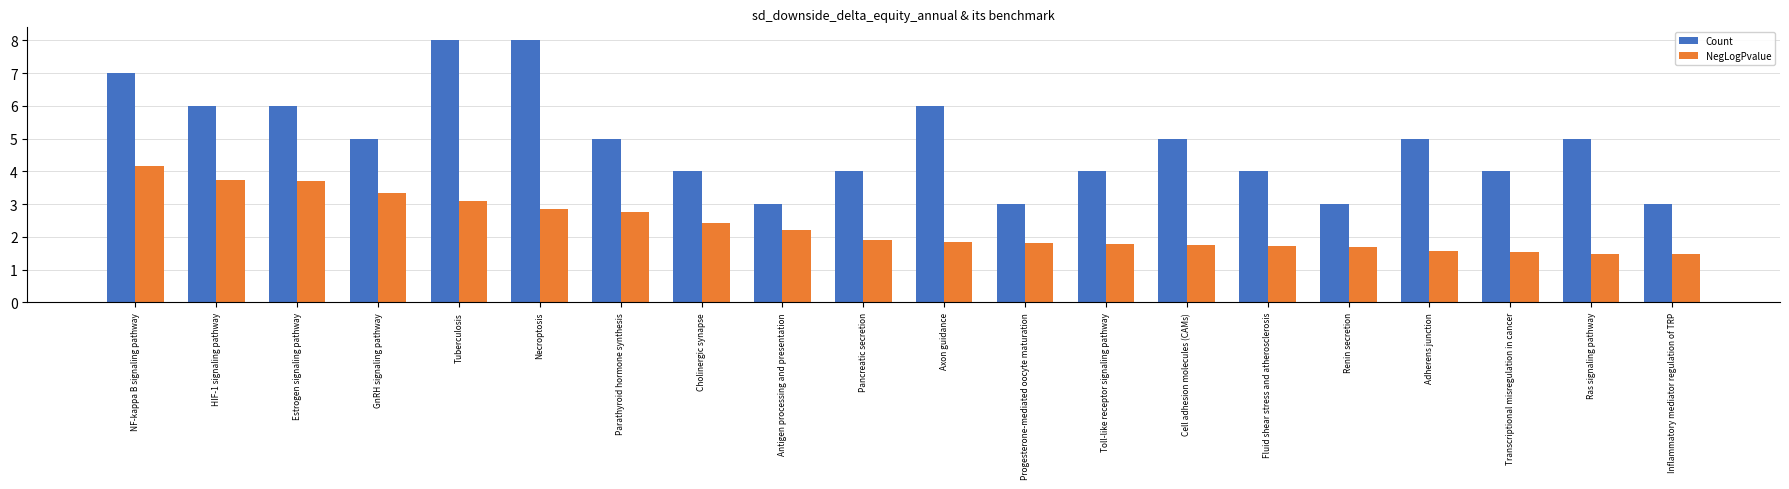

What is the maximum value for NegLogPvalue?

4.2